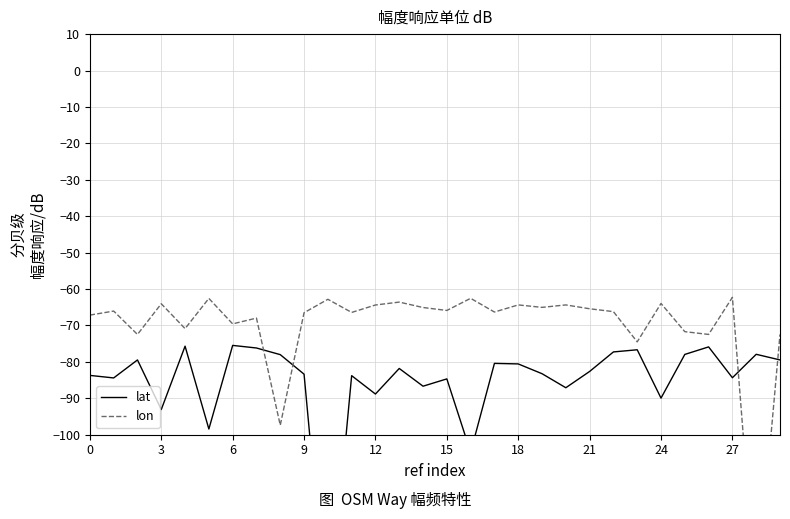

Between 19 and 13, which is larger?

13